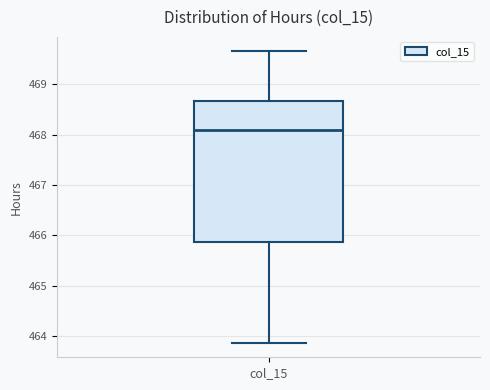

Read this box plot against the y-axis: the position of the median line, the range covered by the box, and the ends of both whiskers. The values are not printed on the chart, so give them approximately, as read against the axis.

median 468.1, box 465.9 to 468.7, whiskers 463.9 to 469.7